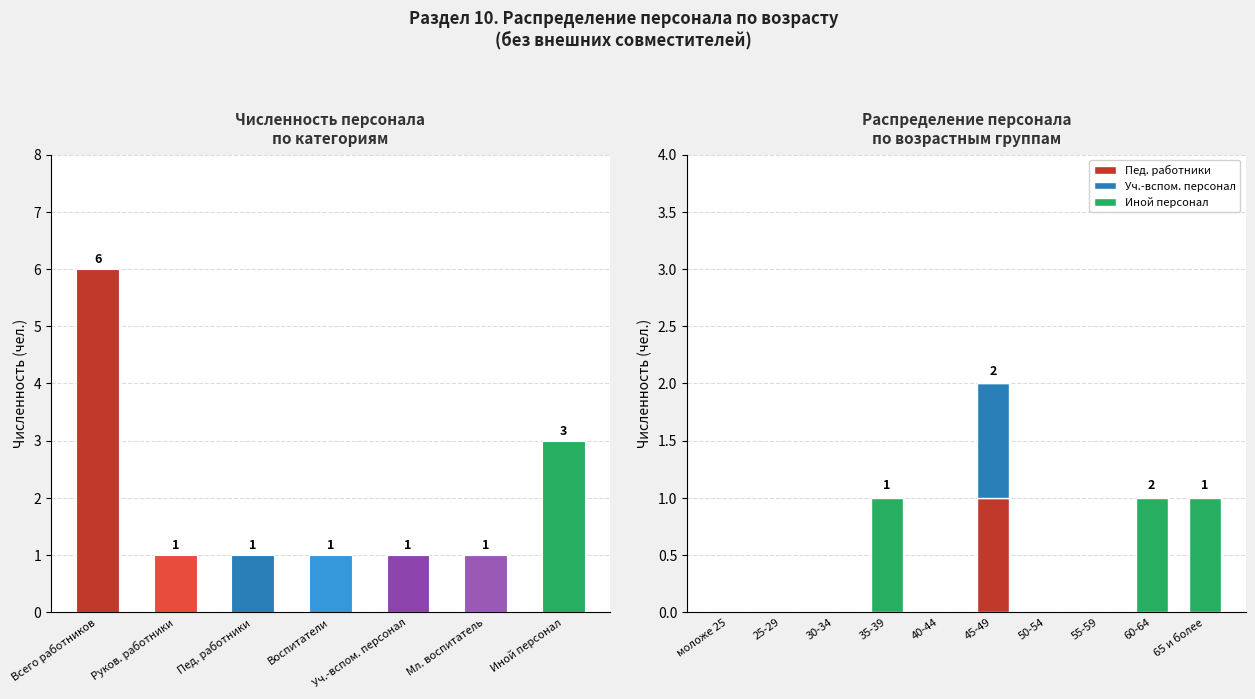

True or false: the data shows 1 at Мл. воспитатель.

True